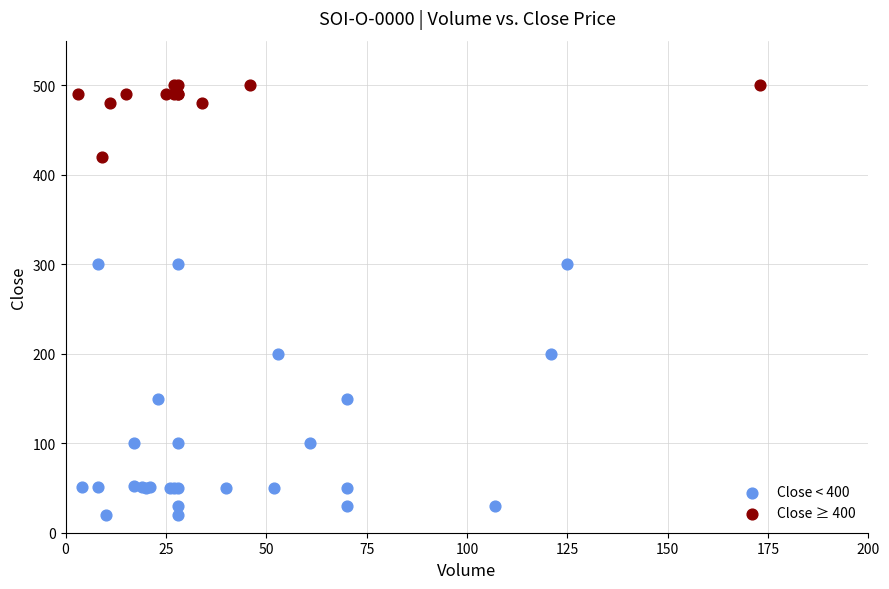

Which series contains the highest Y value?

Close ≥ 400